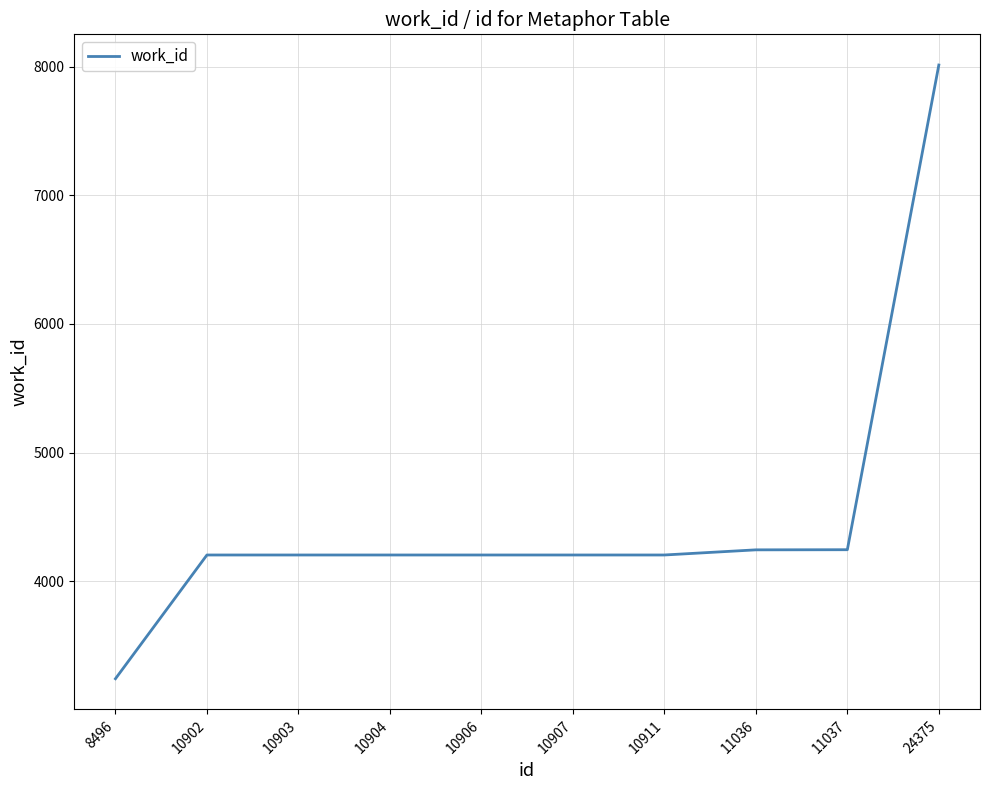

What is the smallest value displayed?

3242